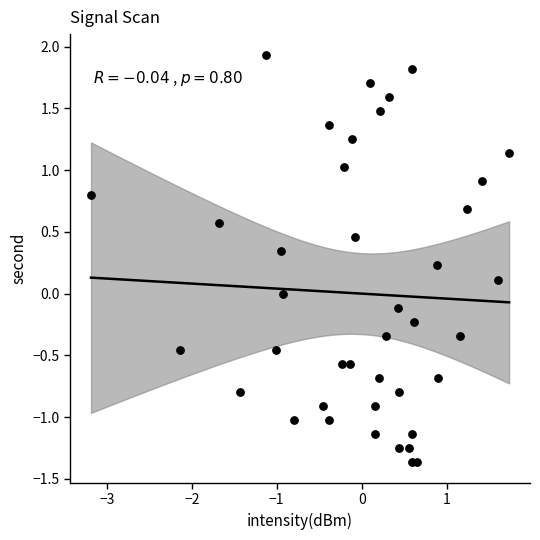

What is the range of Y values (max minus min)?

3.3